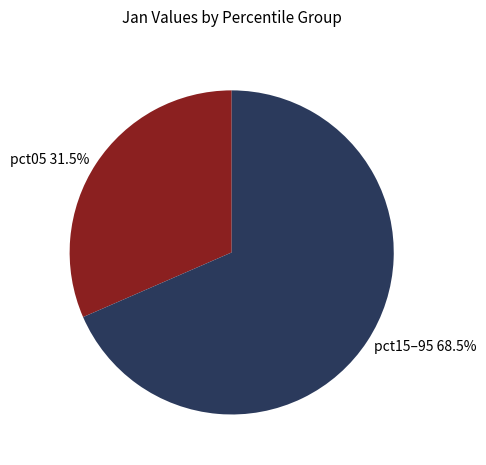

Does pct05 31.5% account for over 50% of the chart?

No